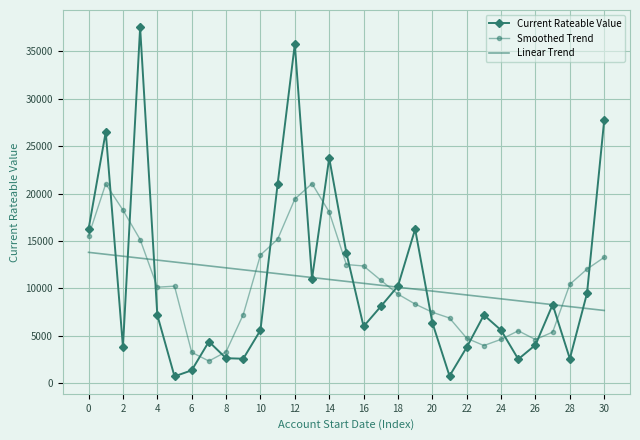

True or false: Smoothed Trend has more than 0 interior local peaks.

True